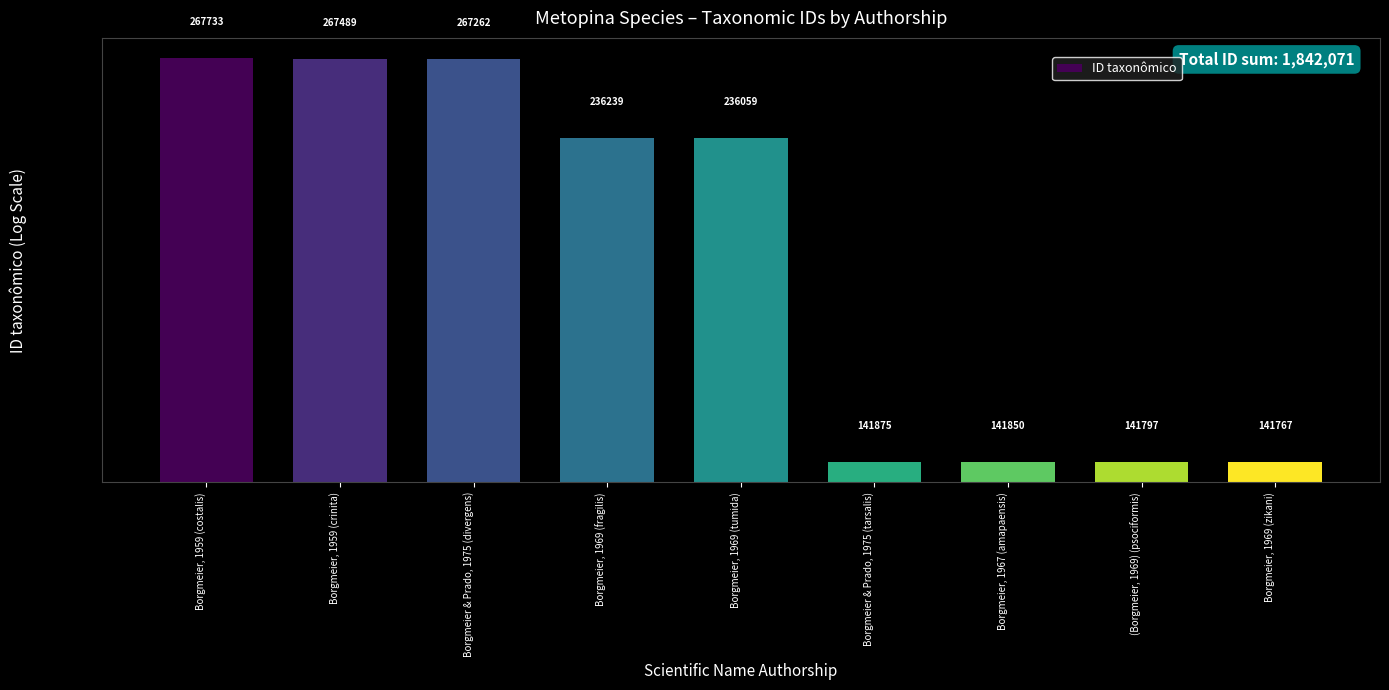

What is the sum of the values at (Borgmeier, 1969) (psociformis) and Borgmeier & Prado, 1975 (tarsalis)?

283672